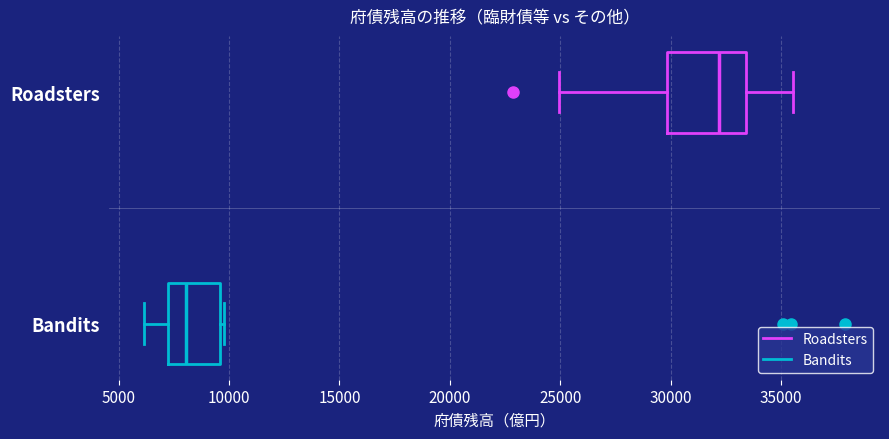

Where does the median line of the box for Bandits sit on the x-axis? The values are not printed on the chart, so give them approximately, as read against the axis.

8000